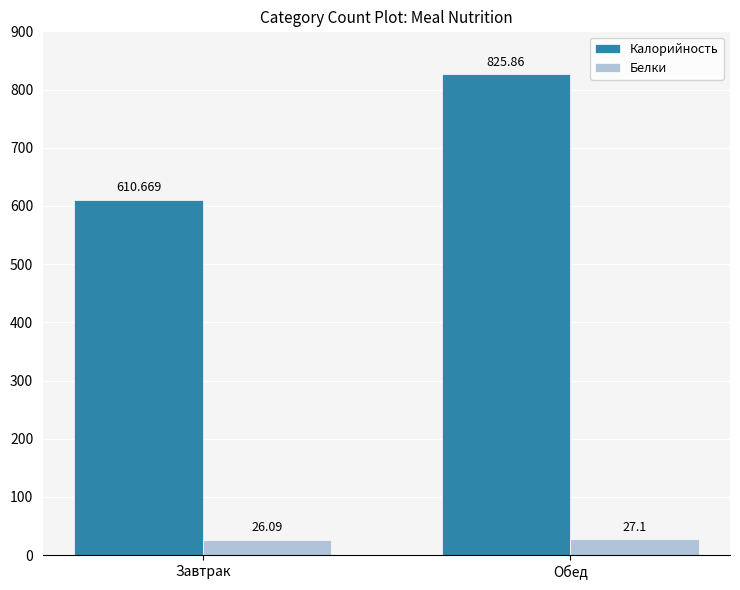

The Калорийность series shows 610.7 at Завтрак. True or false?

True